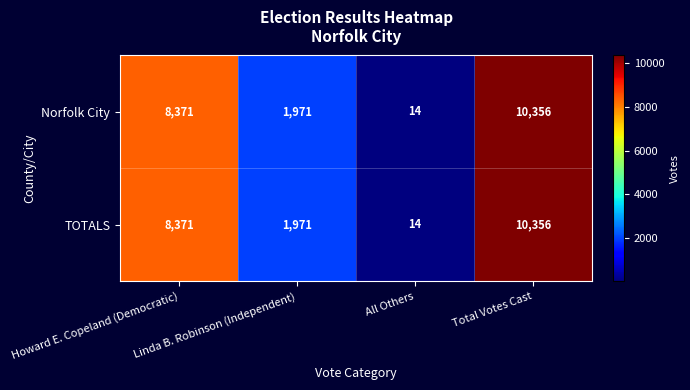

What is the sum of the TOTALS values at Howard E. Copeland (Democratic) and Linda B. Robinson (Independent)?

10342